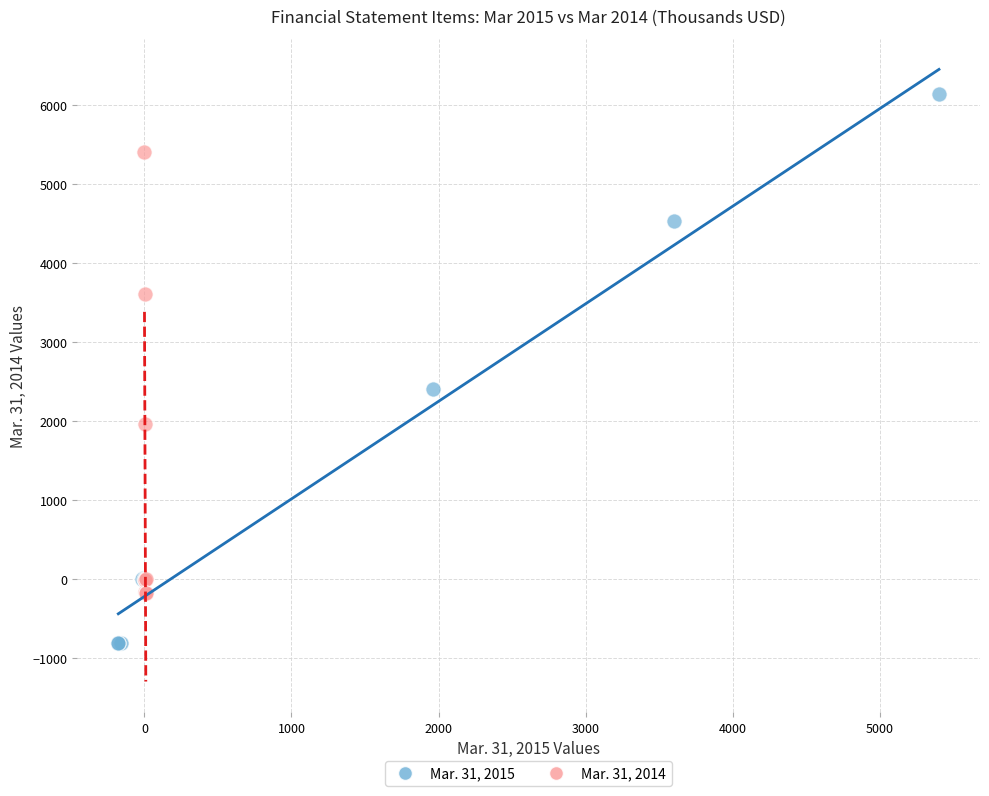

Which series contains the lowest Y value?

Mar. 31, 2015